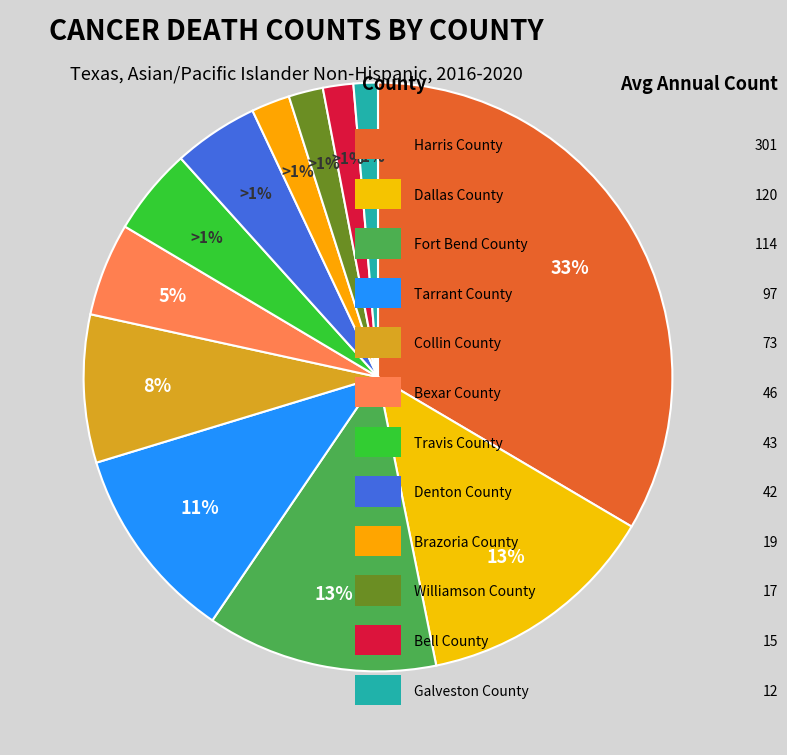

Is it true that Williamson County is 2% of the pie?

True